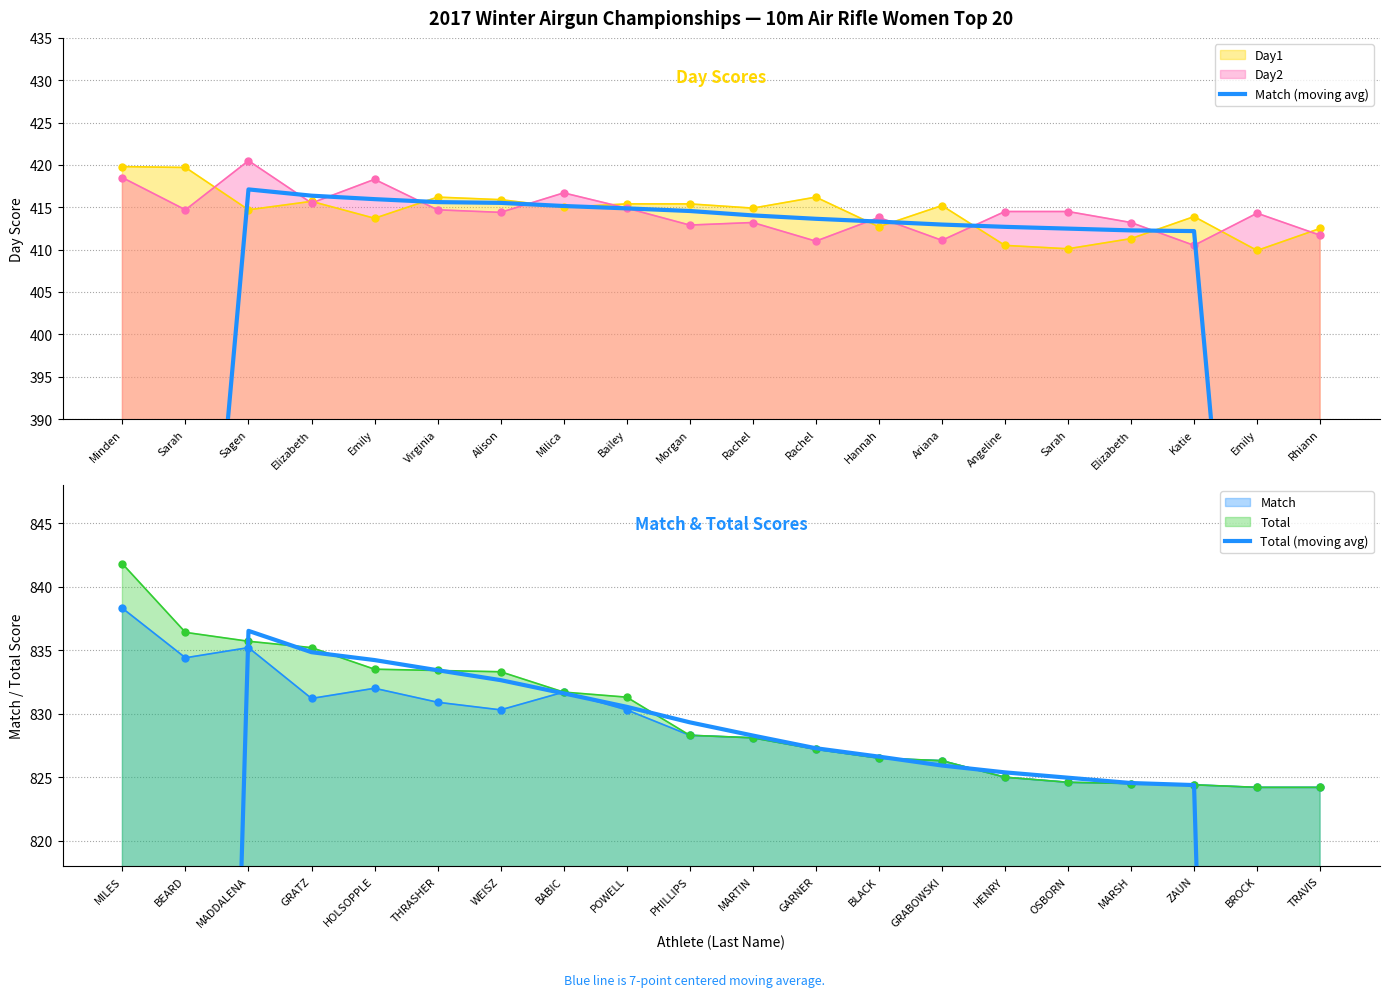

Is the value of Total (moving avg) at Ariana greater than the value of Match (moving avg) at Katie?

Yes